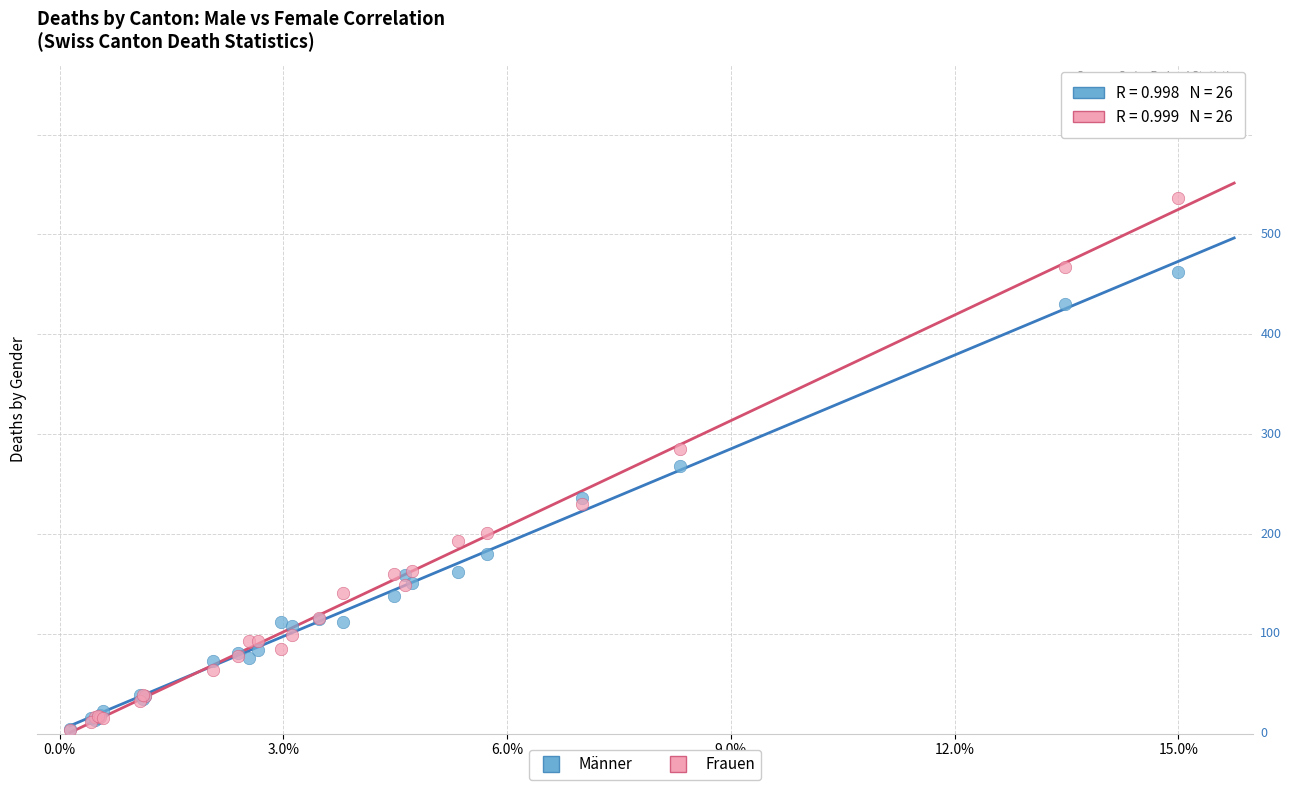

Which series has the largest Y range (max minus min)?

Frauen